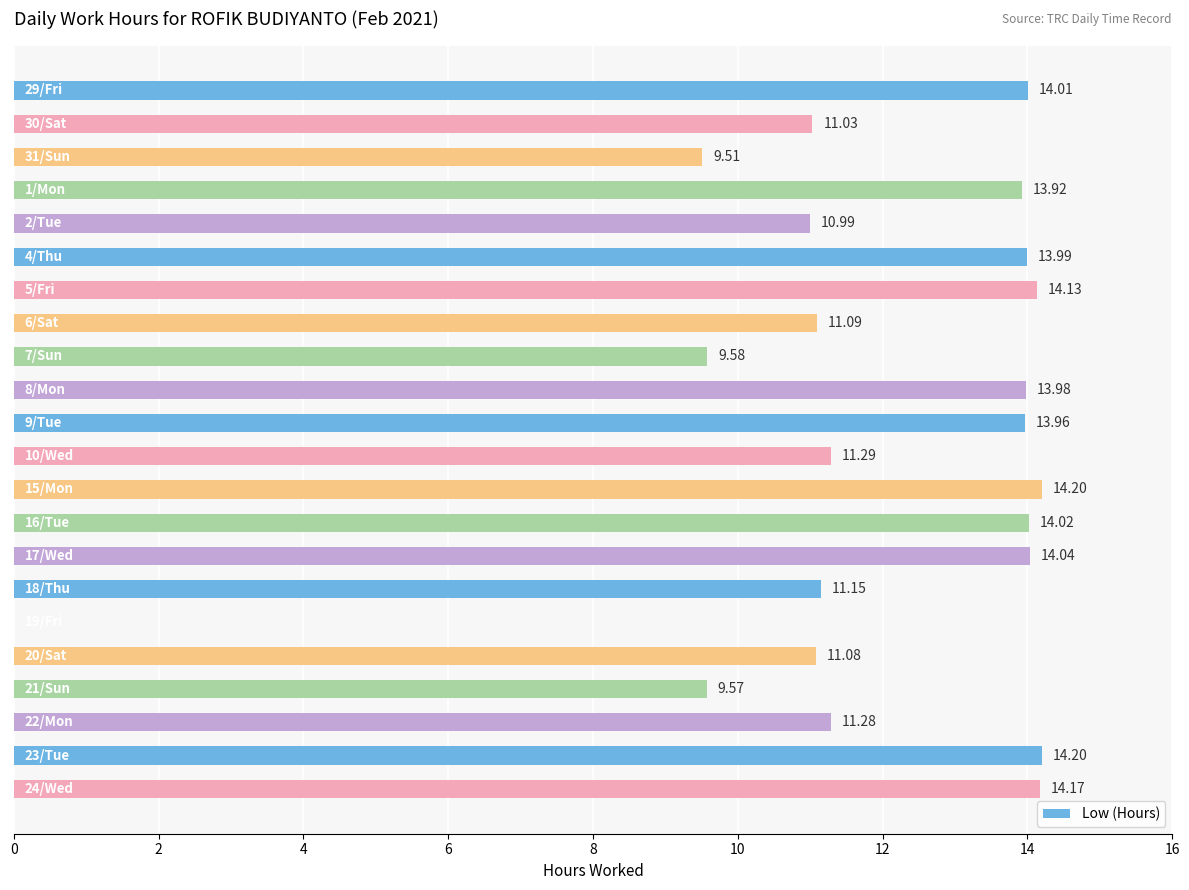

How many categories are shown in the chart?

22